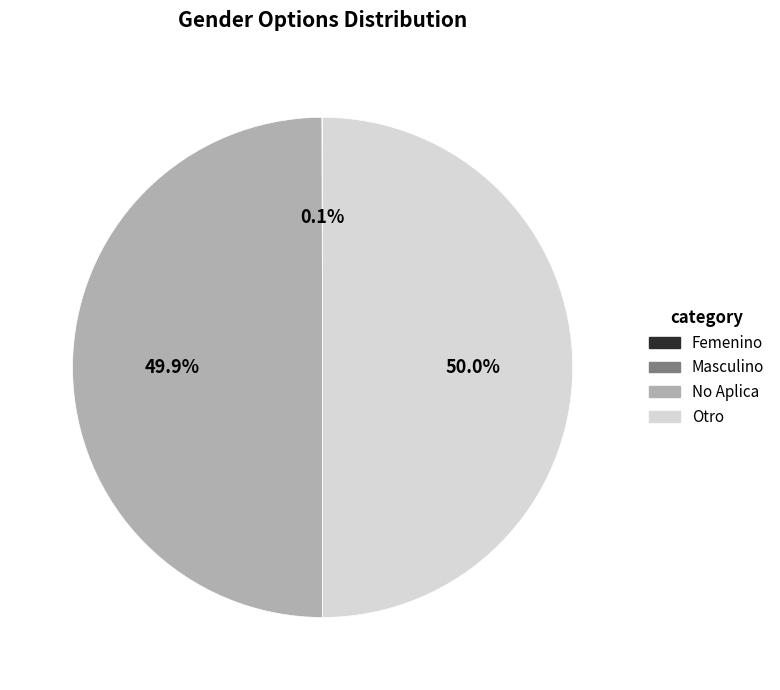

What portion of the pie excludes No Aplica?

50.1%